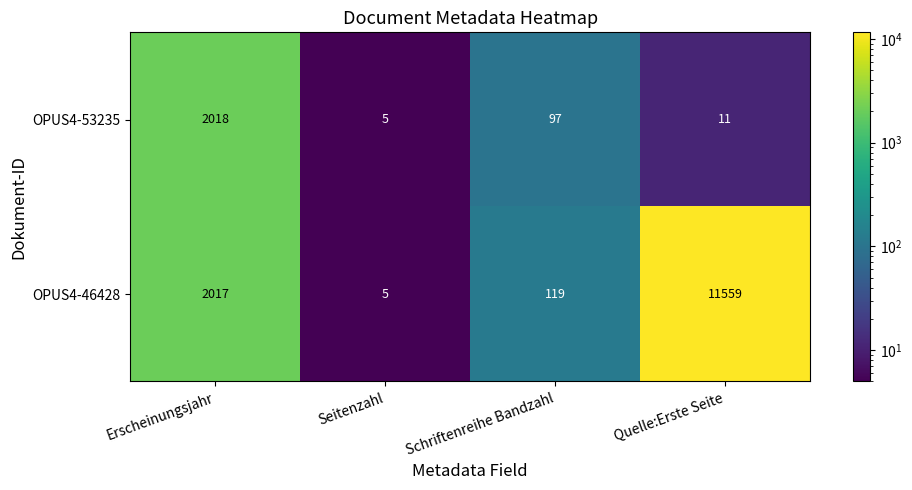

At which category is the sum across all series the highest?

Quelle:Erste Seite